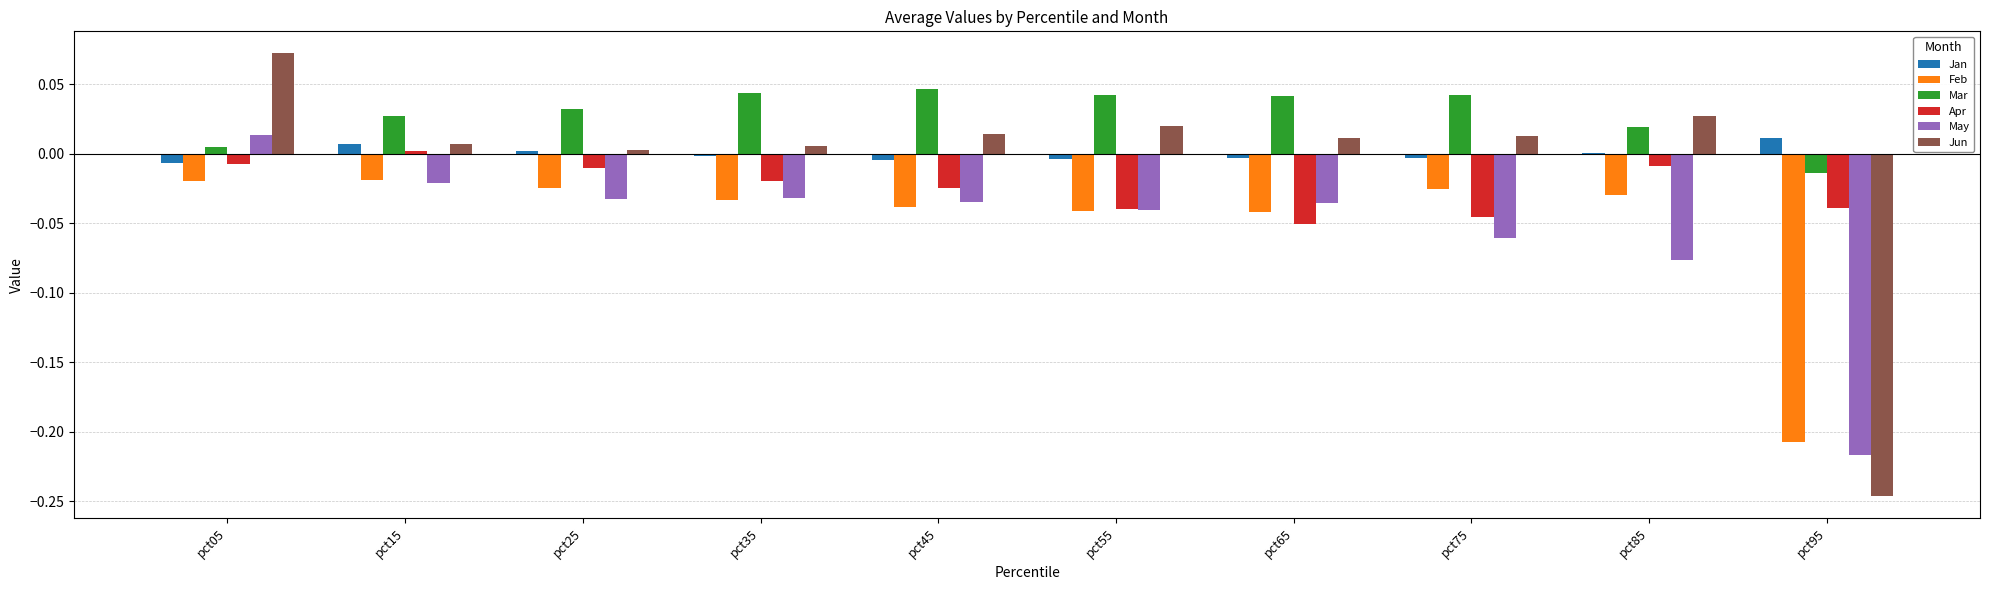

Are the bars grouped side by side (vs. stacked)?

Yes